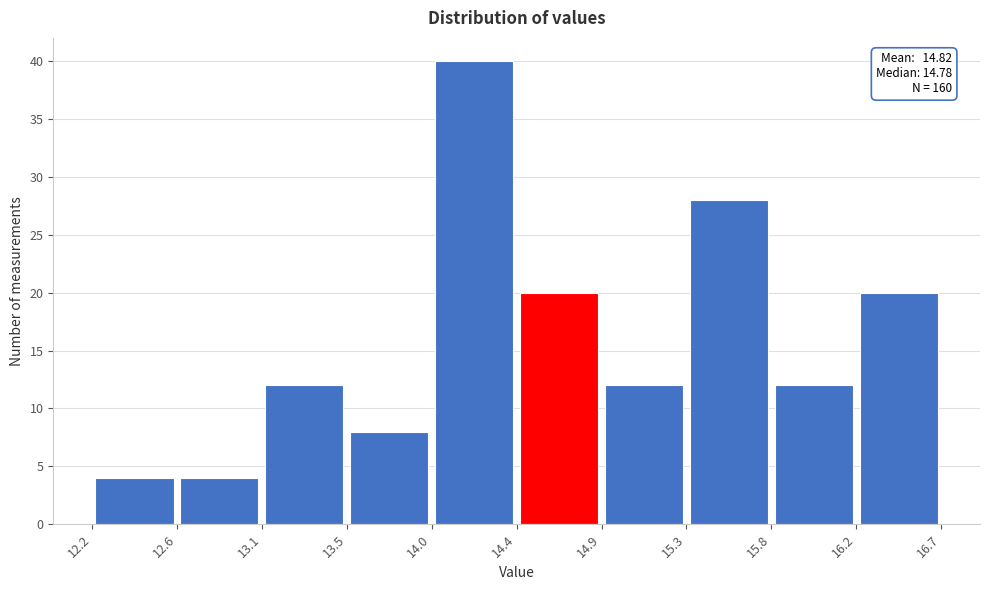

Over which range of the x-axis is the bar tallest?

14.0 to 14.4